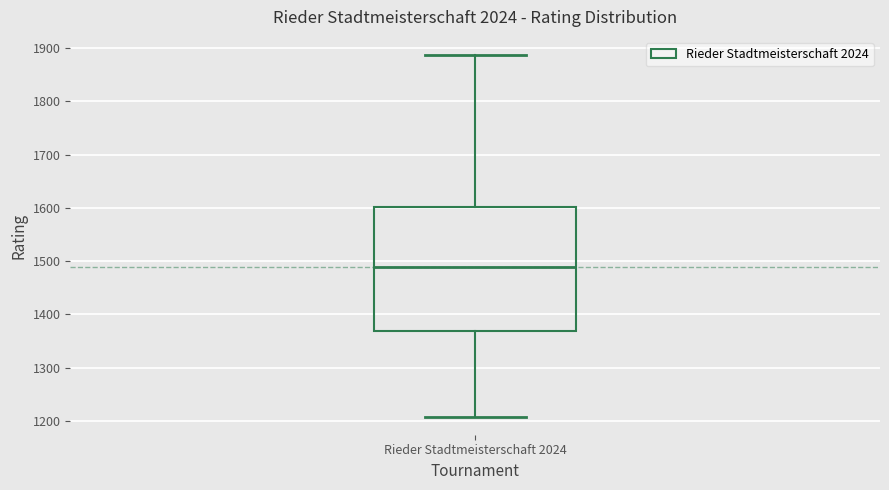

Where does the lower whisker of the box for Rieder Stadtmeisterschaft 2024 end on the y-axis? The values are not printed on the chart, so give them approximately, as read against the axis.

1210